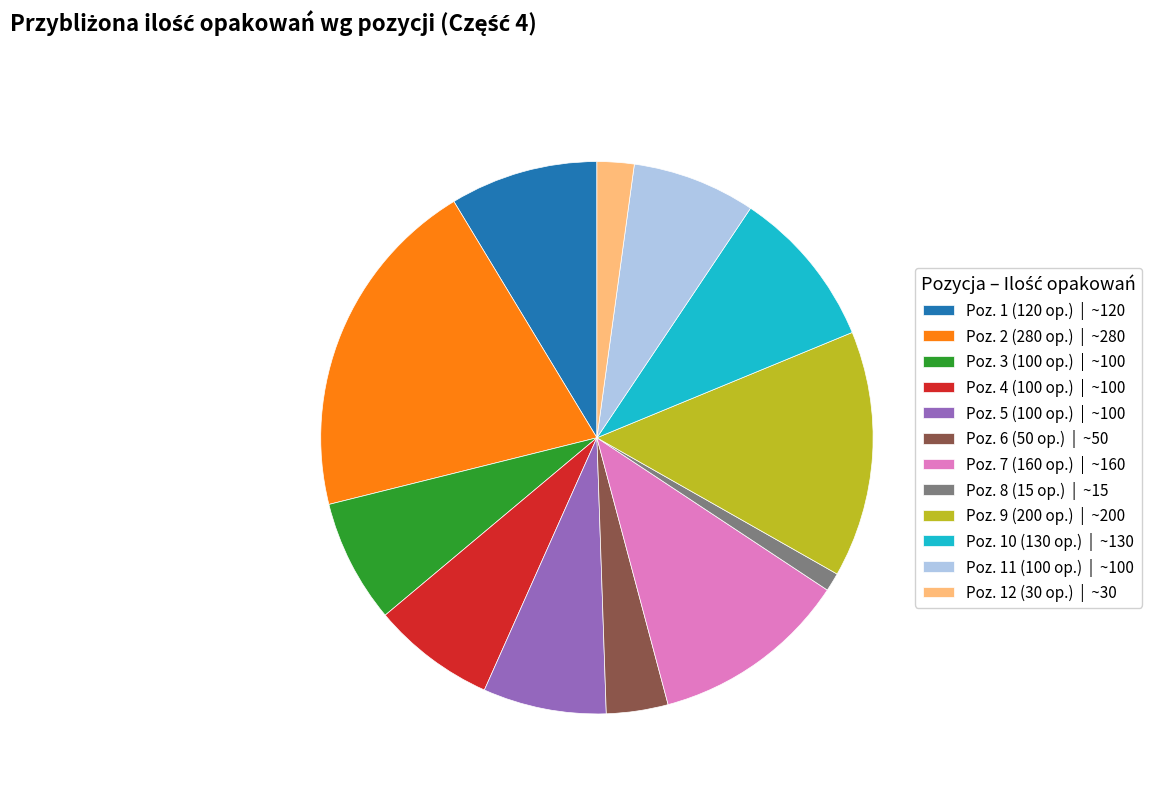

Is the sum of Poz. 5 (100 op.) | ~100 and Poz. 12 (30 op.) | ~30 greater than half?

No